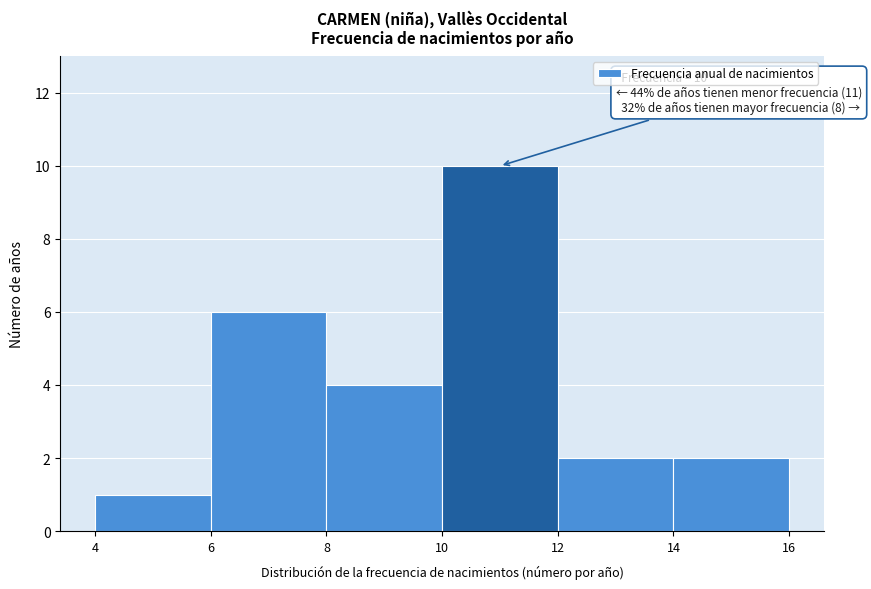

Over which range of the x-axis is the bar tallest?

10 to 12